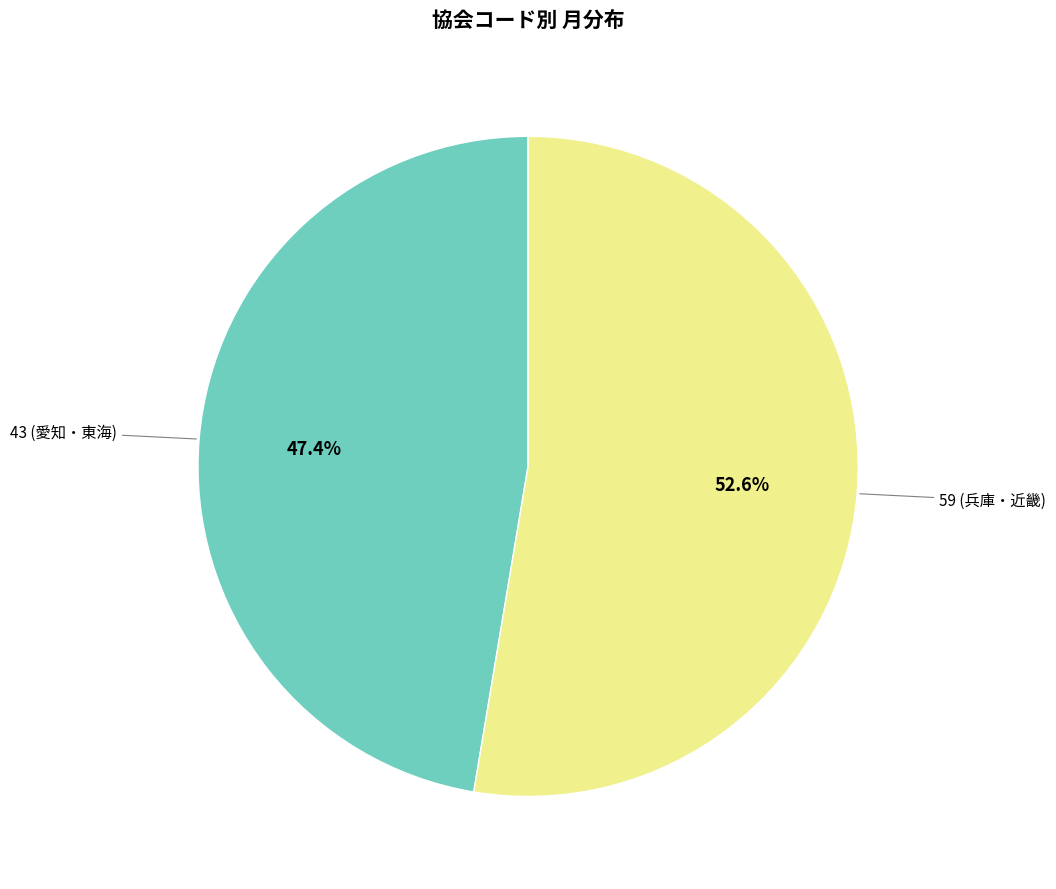

Count the number of slices in the pie.

2